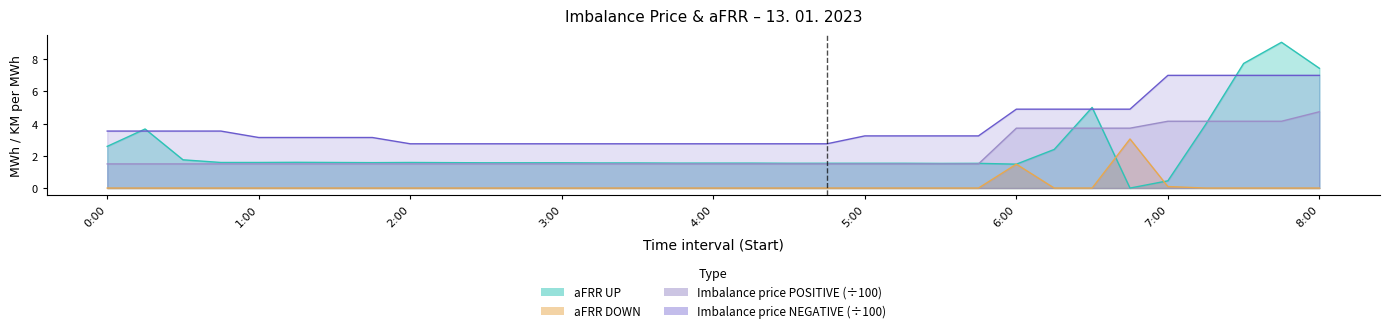

The value of Imbalance price POSITIVE at 25 is 4.9. True or false?

False